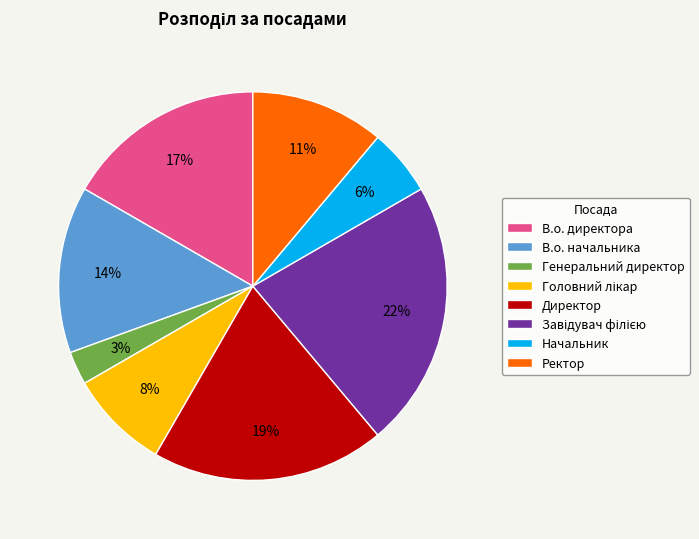

Between Ректор and Генеральний директор, which is larger?

Ректор